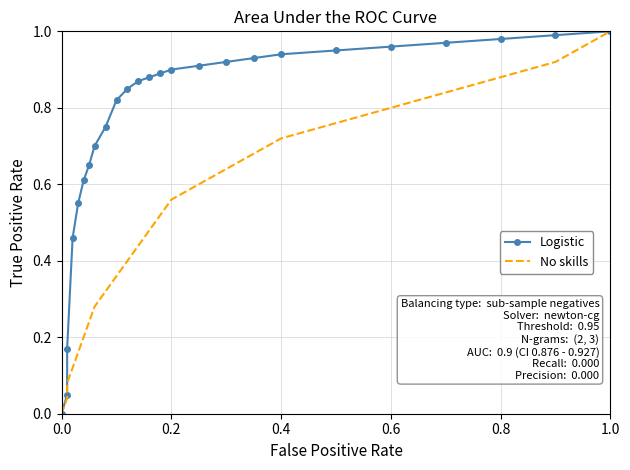

Rank the series by their maximum value, from highest to lowest.

Logistic, No skills